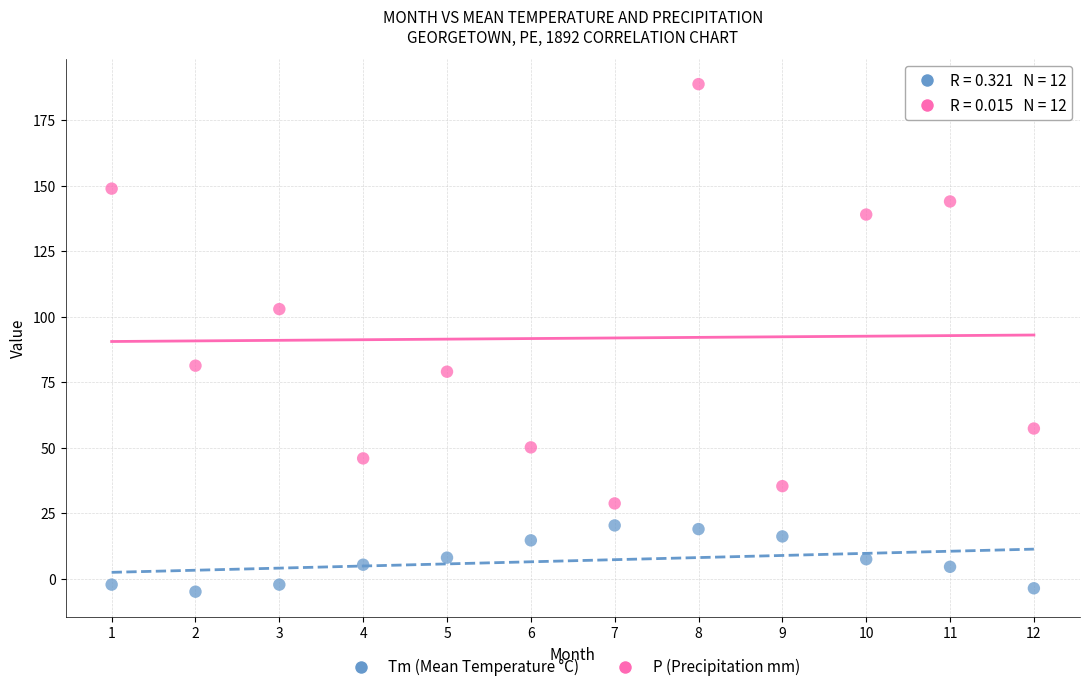

Across all data points, what is the range of X values (max minus min)?

11.0